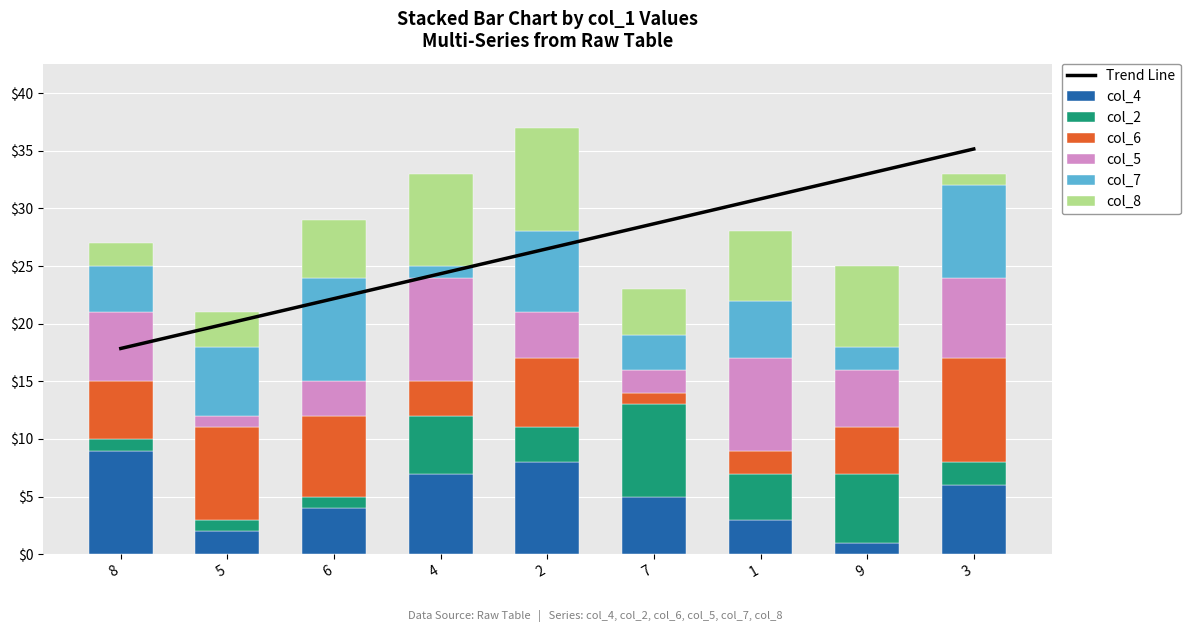

What is the highest value of the col_5 series?

9